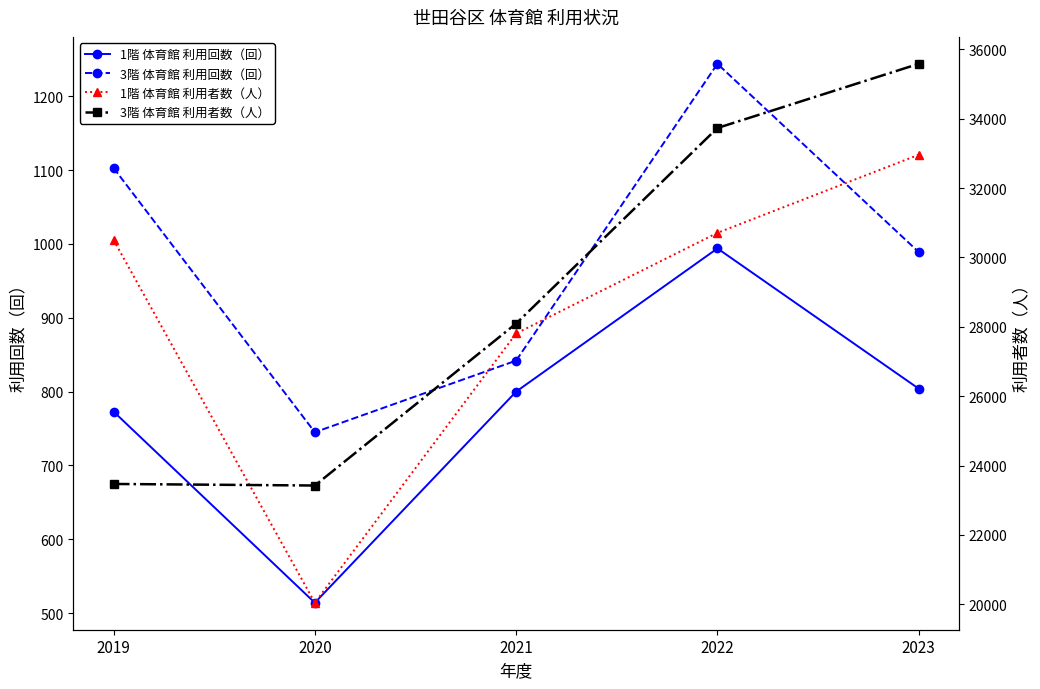

How many interior local peaks does the 1階 体育館 利用回数（回） series have?

1